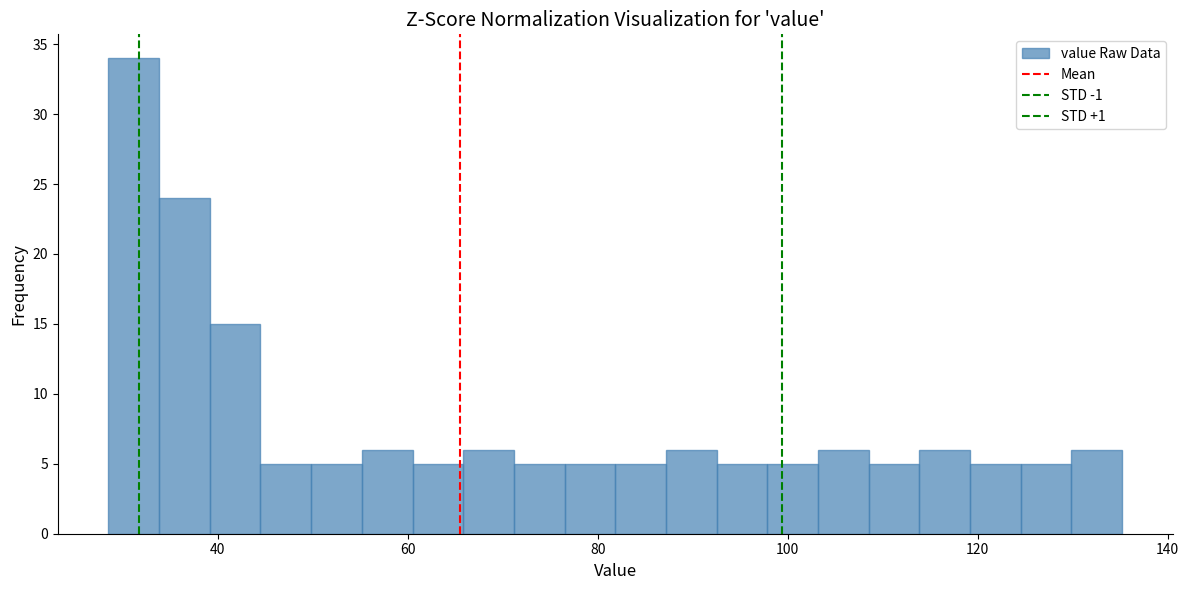

Around what value on the x-axis is the tallest bar? Give the approximate position of its centre, as read against the axis.

32